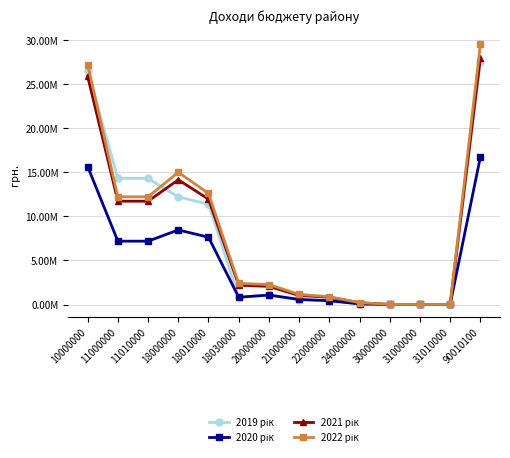

True or false: 2021 рік and 2022 рік intersect in this chart.

False